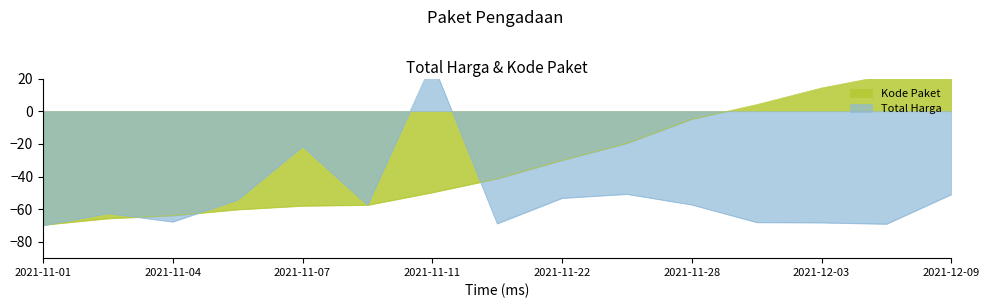

At which label does Total Harga reach its minimum?

2021-11-01